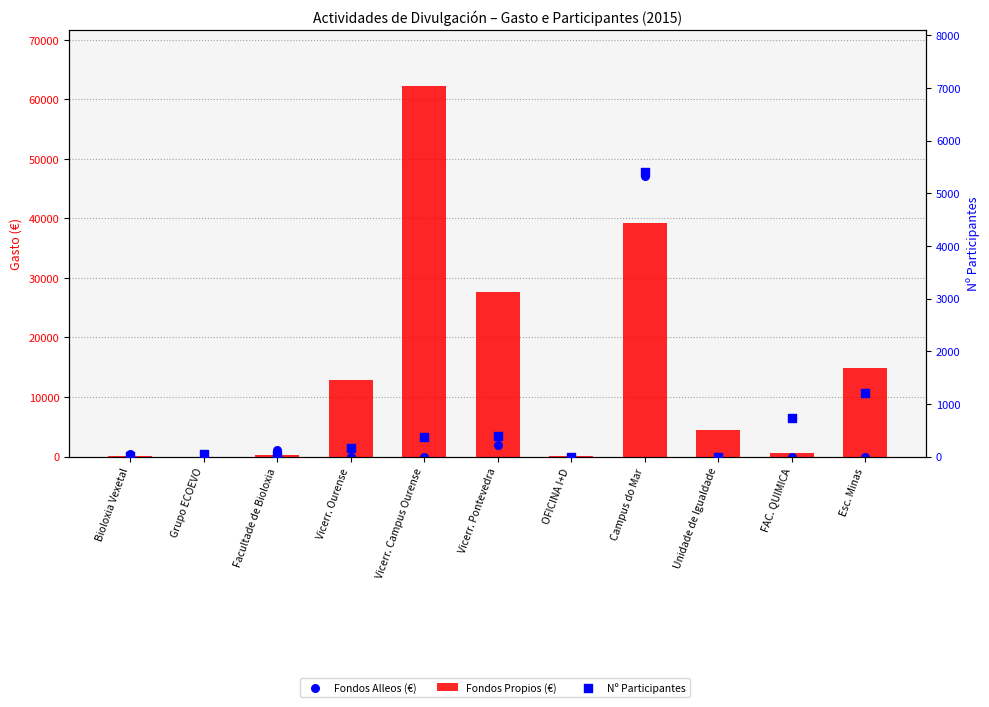

What is the total value across all series at Vicerr. Campus Ourense?

62650